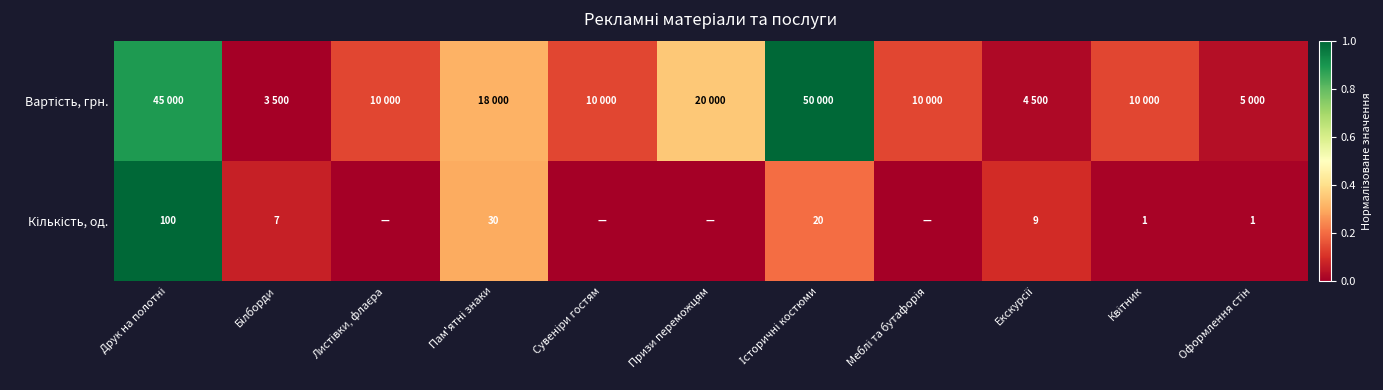

At how many categories does at least one series exceed 0?

11